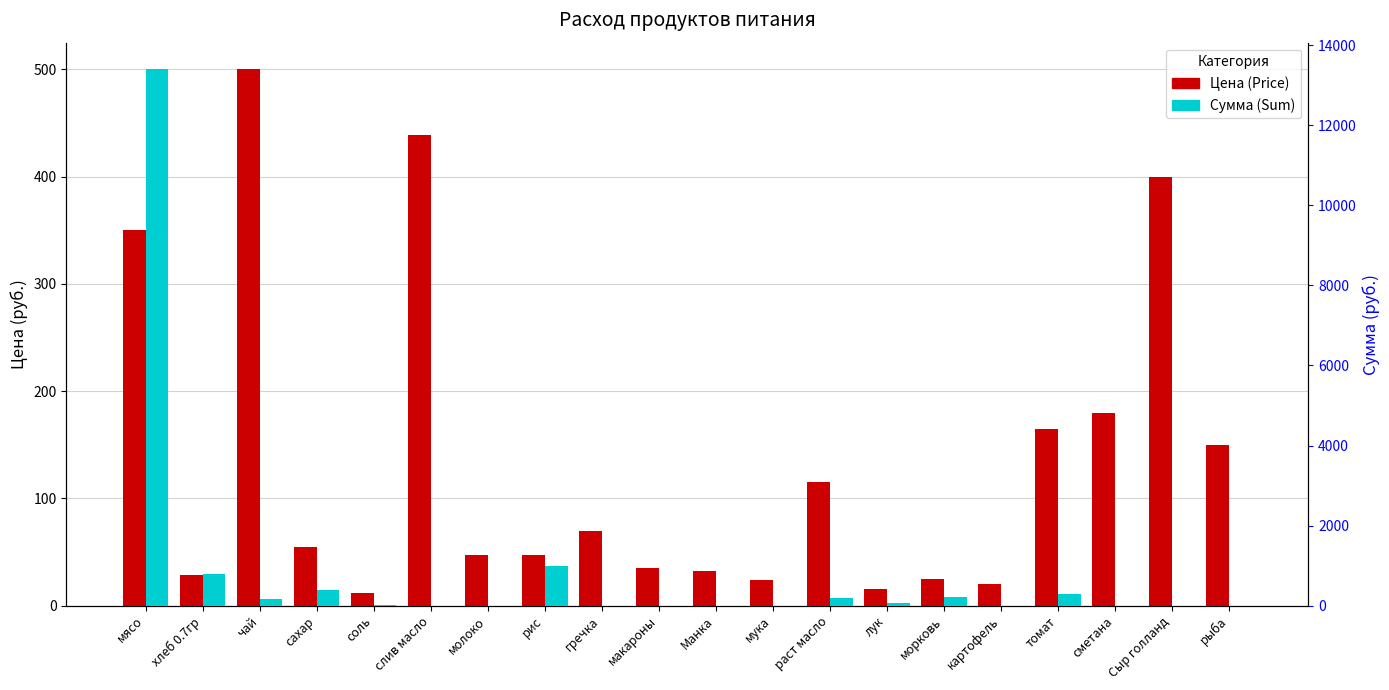

What is the lowest value of the Цена (Price) series?

12.0